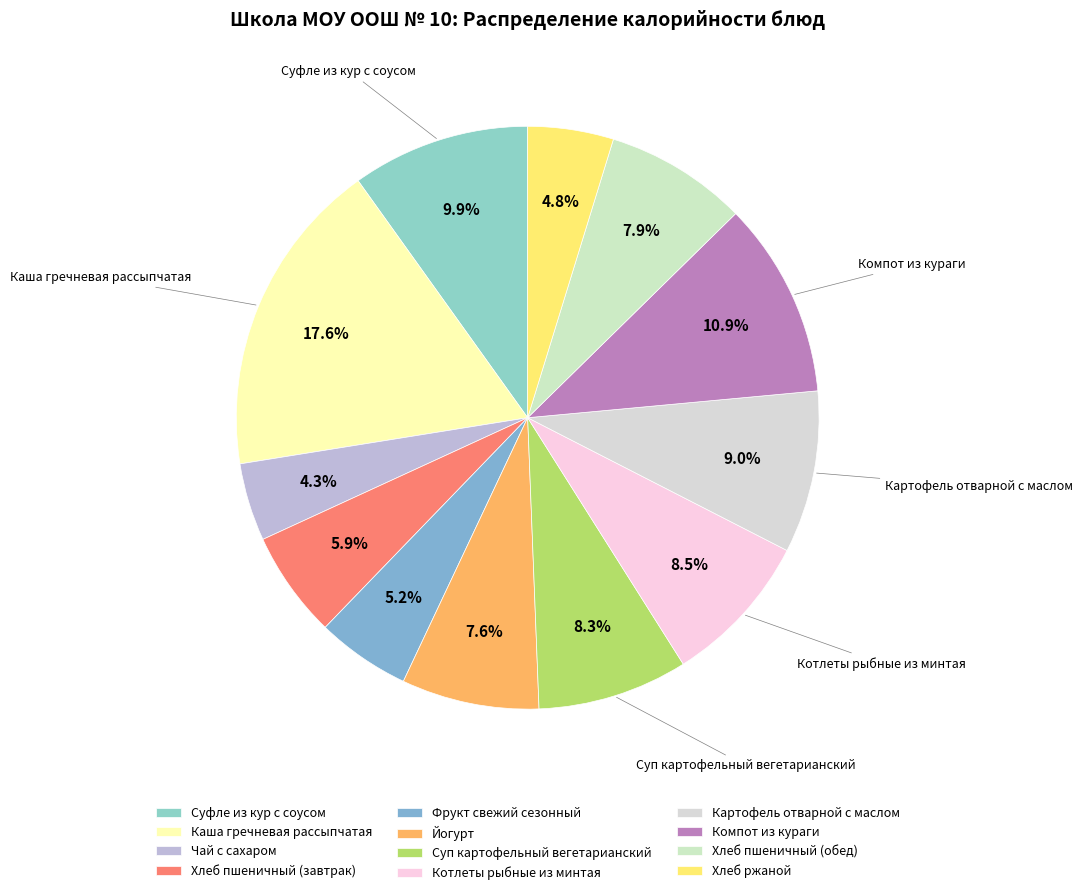

What is the smallest slice in the pie chart?

Чай с сахаром